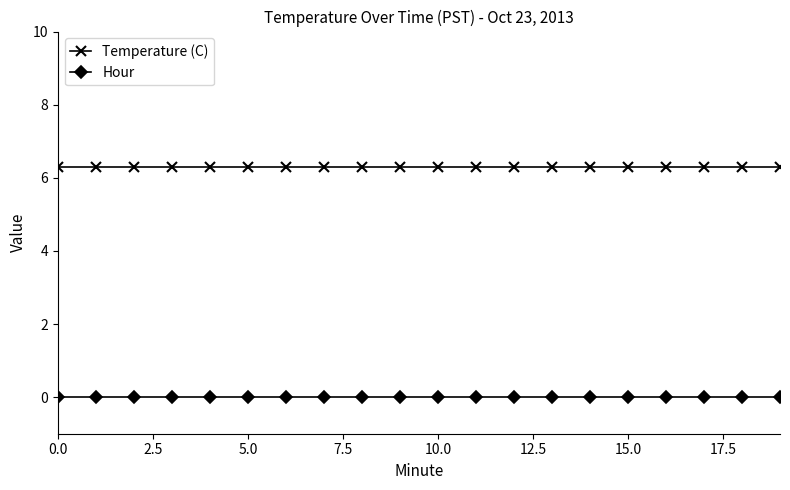

True or false: Hour and Temperature (C) intersect in this chart.

False